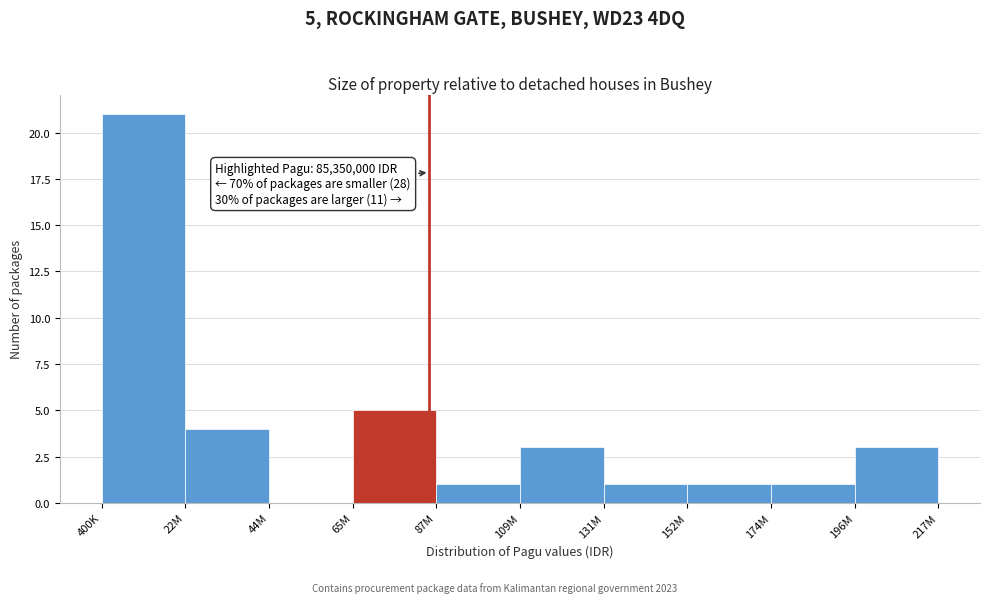

Reading left to right, extract all data points from this chart.

400K=21	22M=4	44M=0	65M=5	87M=1	109M=3	131M=1	152M=1	174M=1	196M=3